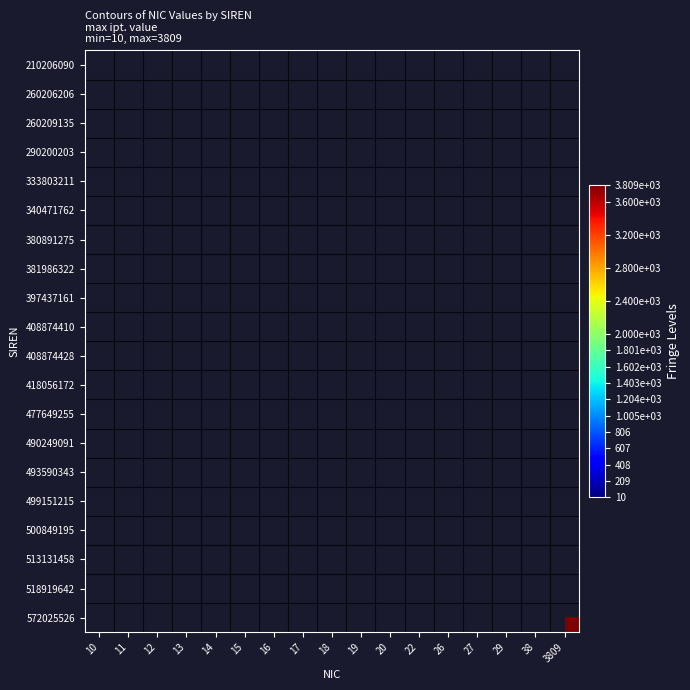

Between 12 and 13, which is larger?

13